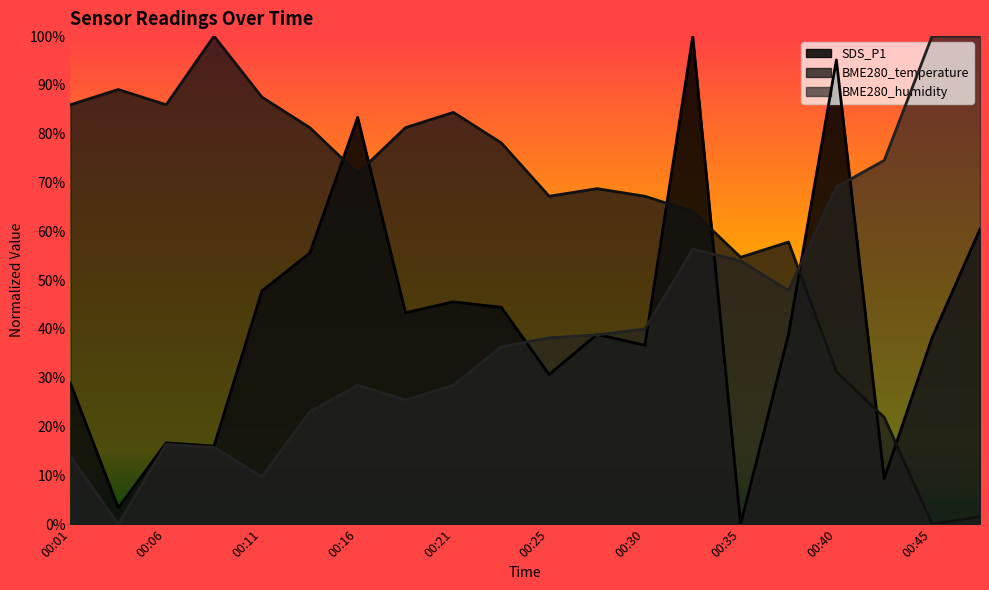

At which category is the sum across all series the highest?

00:33